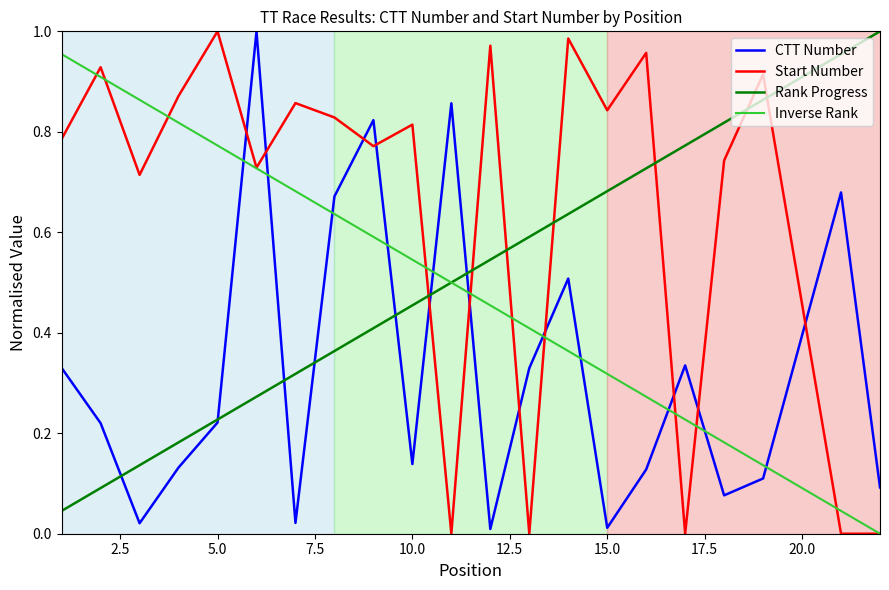

Which series has the widest spread of values?

Start Number